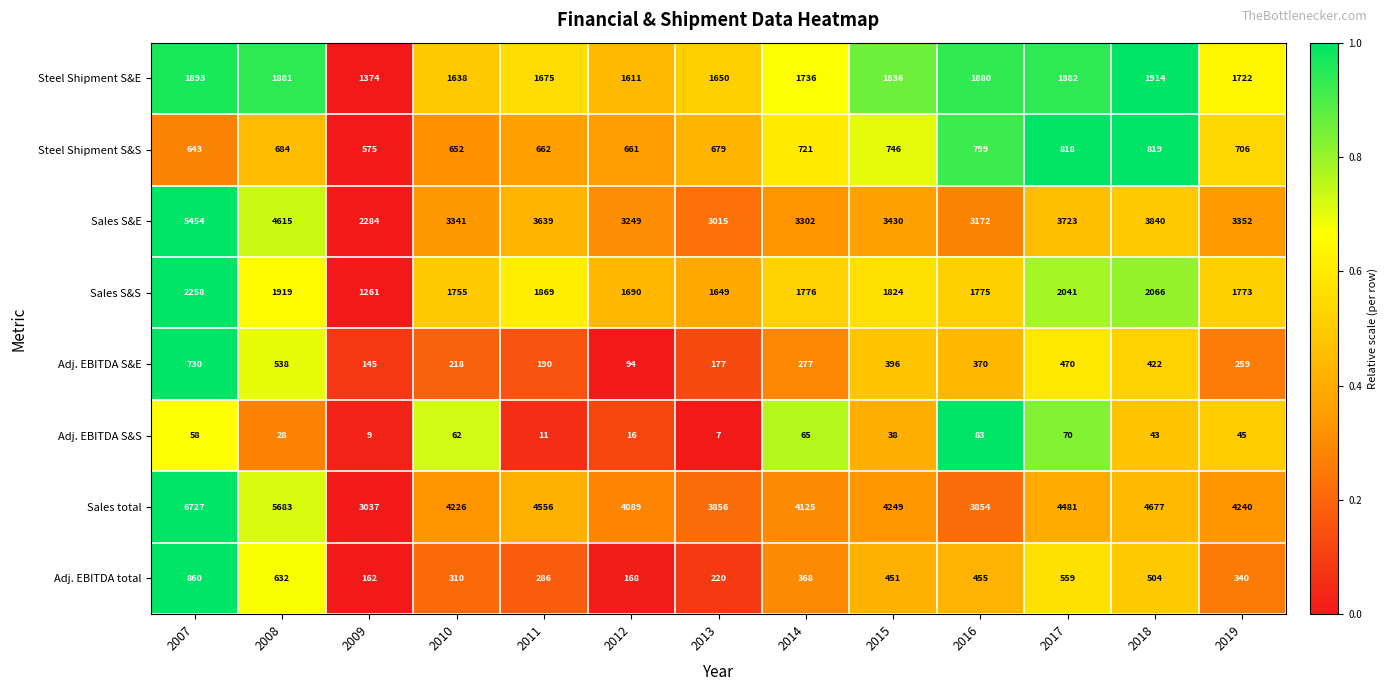

Which series has the largest total across all categories?

Sales total